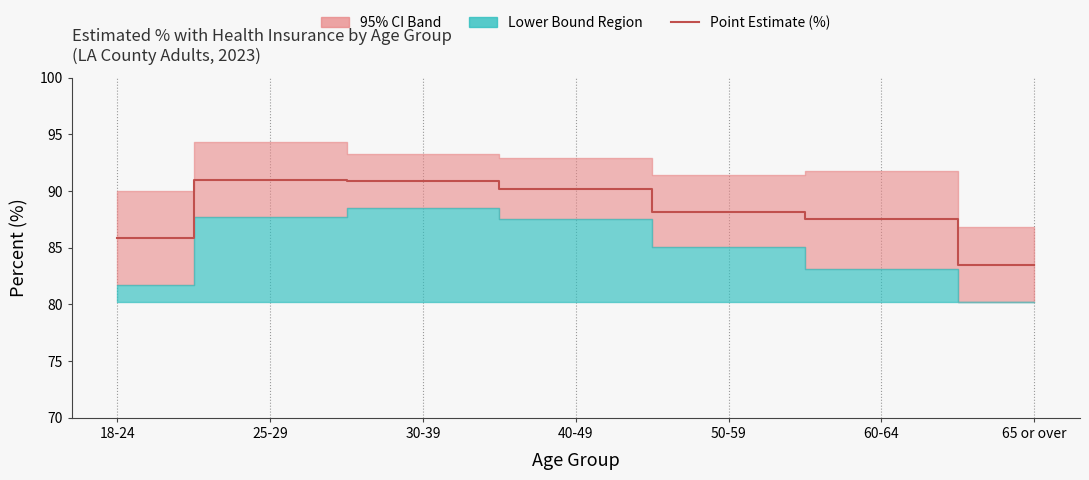

At which label is the value closest to 87?

60-64